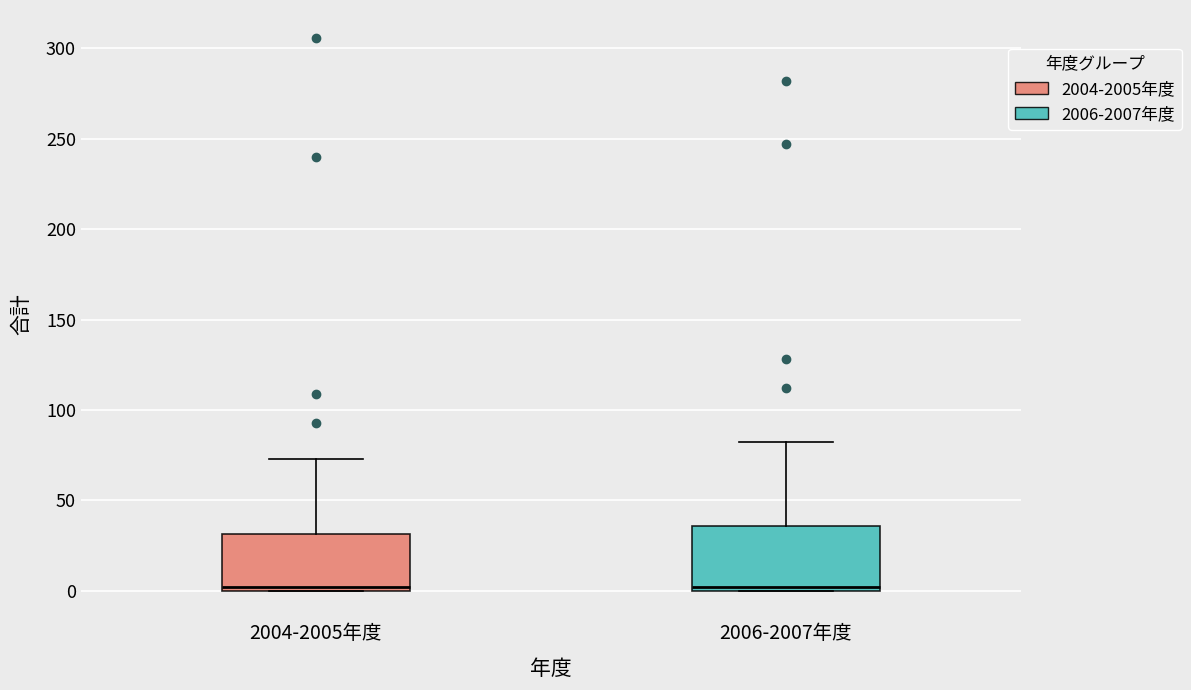

Reading left to right, transcribe this box plot: for each box, give where its median line is, the range the box spans, and where its two whiskers end, as read against the y-axis. The values are not printed on the chart, so give them approximately, as read against the axis.

2004-2005年度: median 0 (just above the box's lower edge), box 0 to 30, whiskers 0 to 75
2006-2007年度: median 0 (just above the box's lower edge), box 0 to 35, whiskers 0 to 80